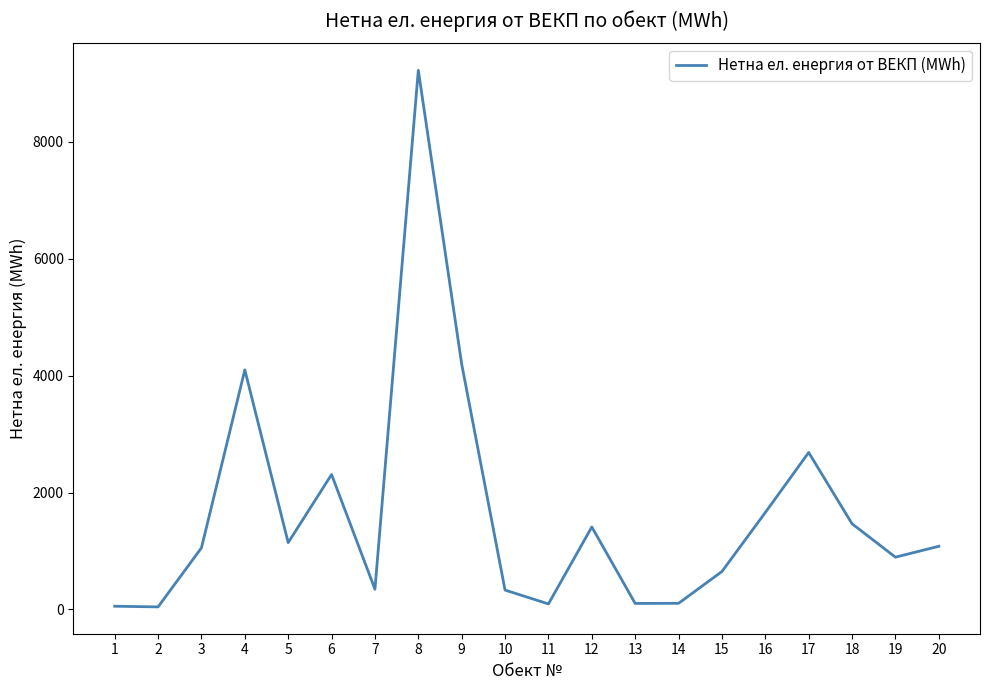

Is it true that the value at 9 is 4197.0?

True